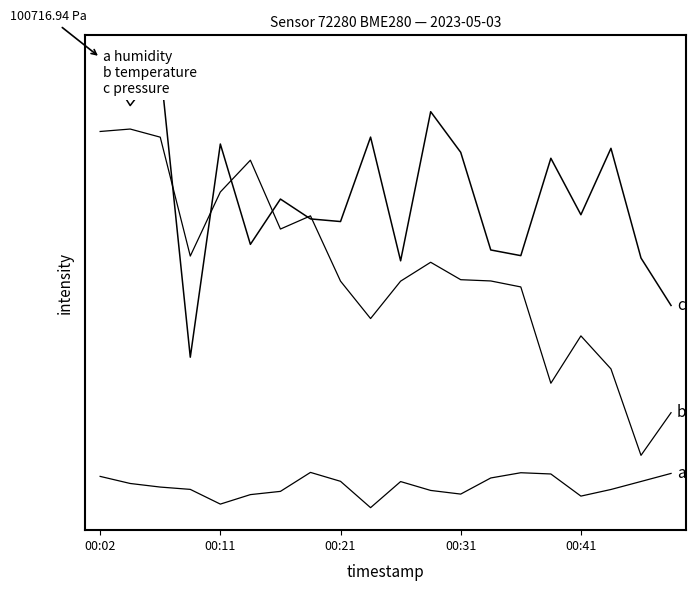

Does the chart display data point markers on the line(s)?

No